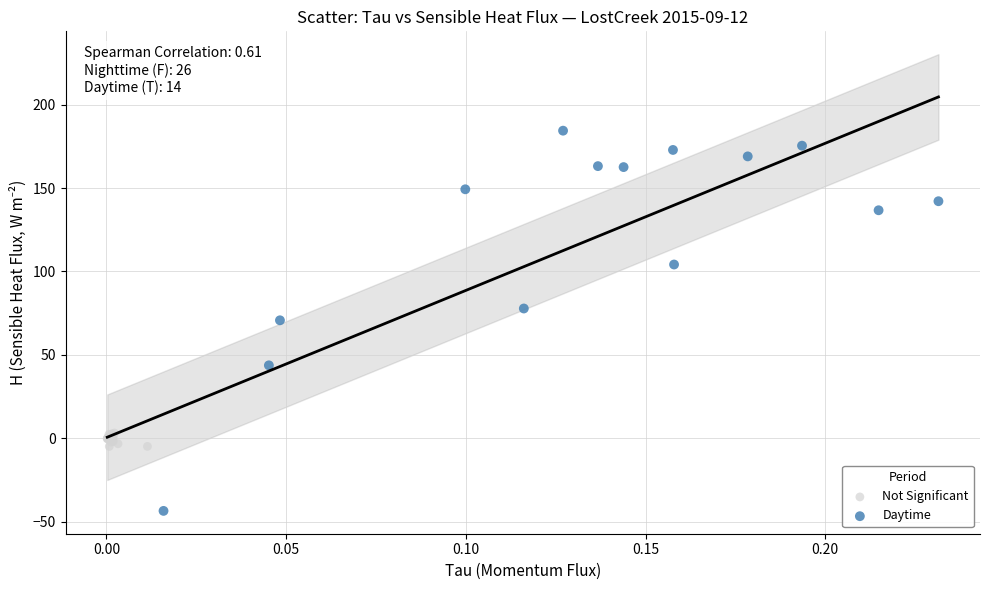

Which series contains the lowest Y value?

Daytime